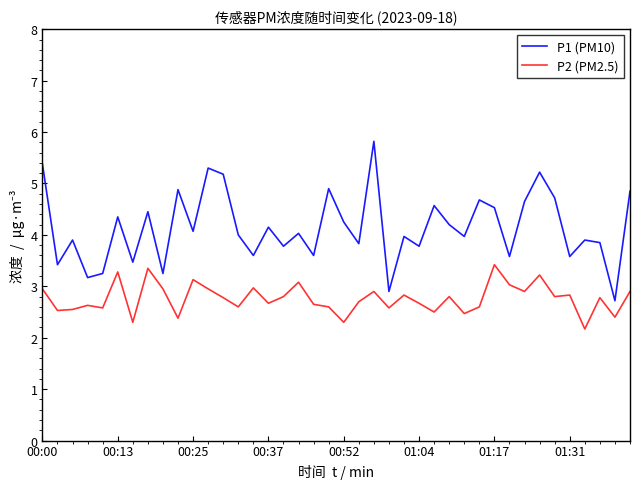

Which series has the largest total across all categories?

P1 (PM10)